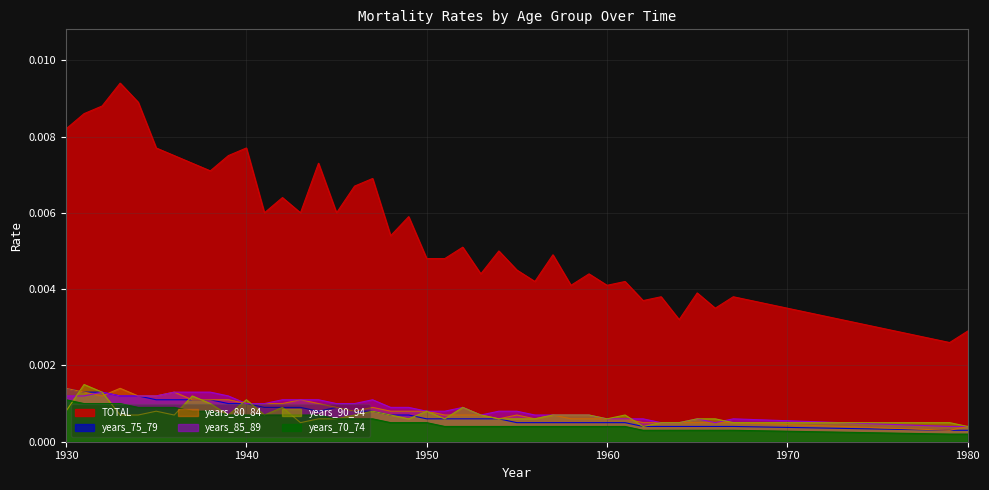

Where is the first local minimum for years_90_94?

1936